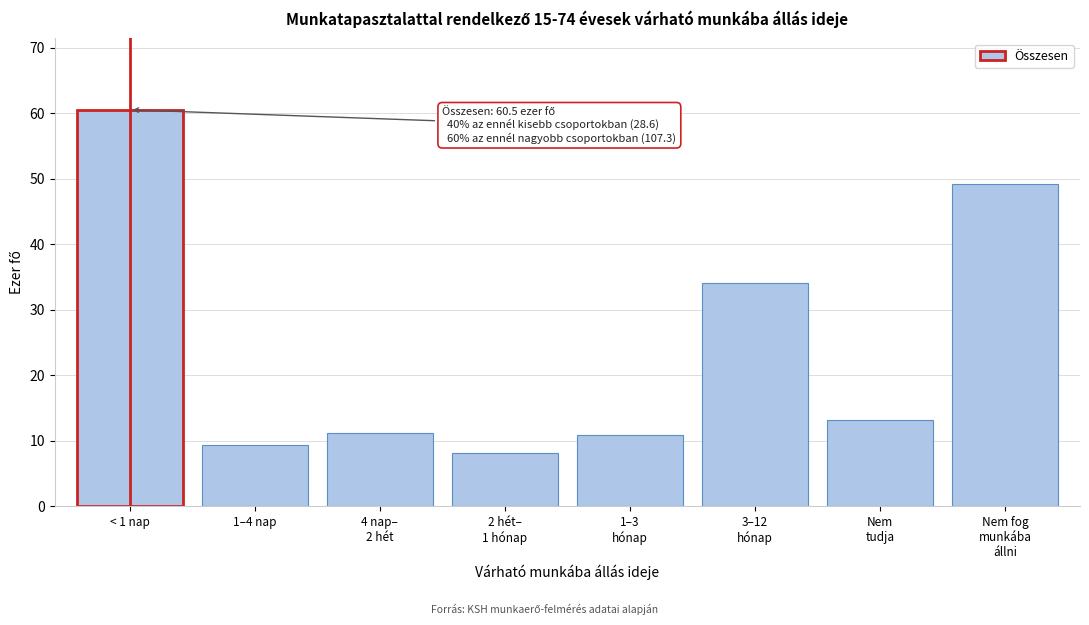

What position from the left is 1–4 nap?

2